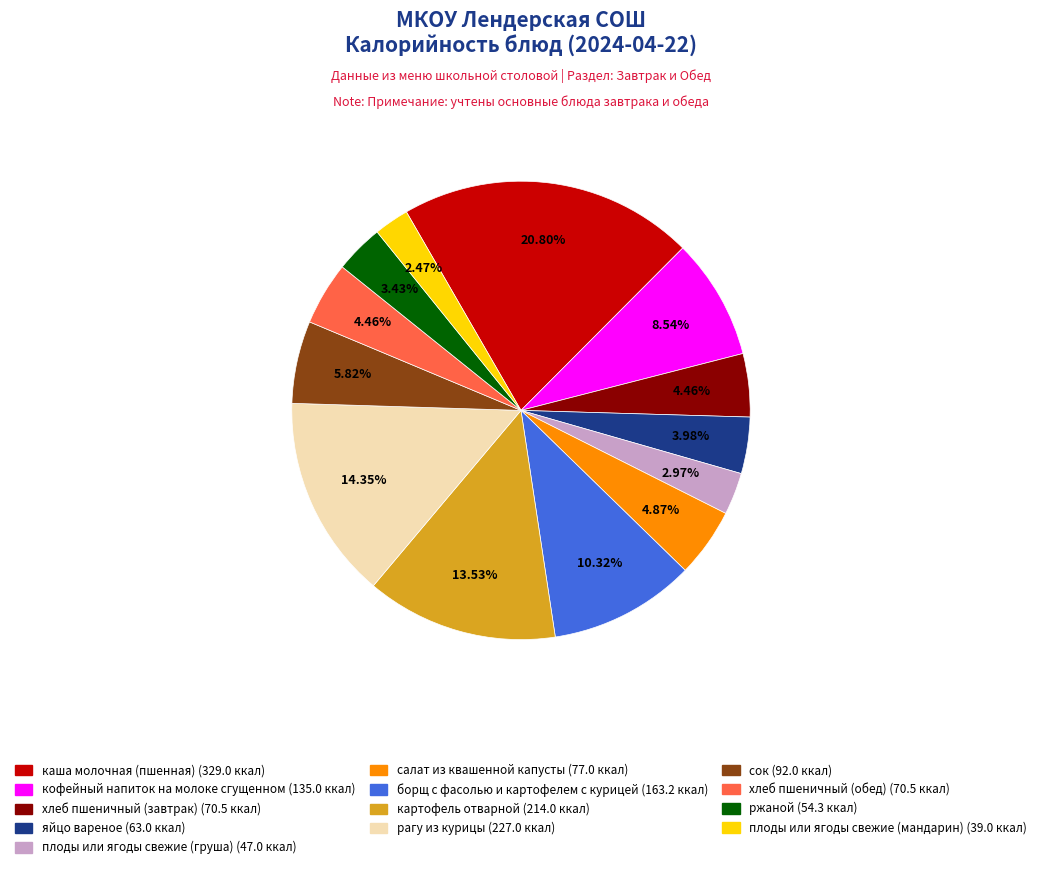

The рагу из курицы slice represents 14% of the pie. True or false?

True